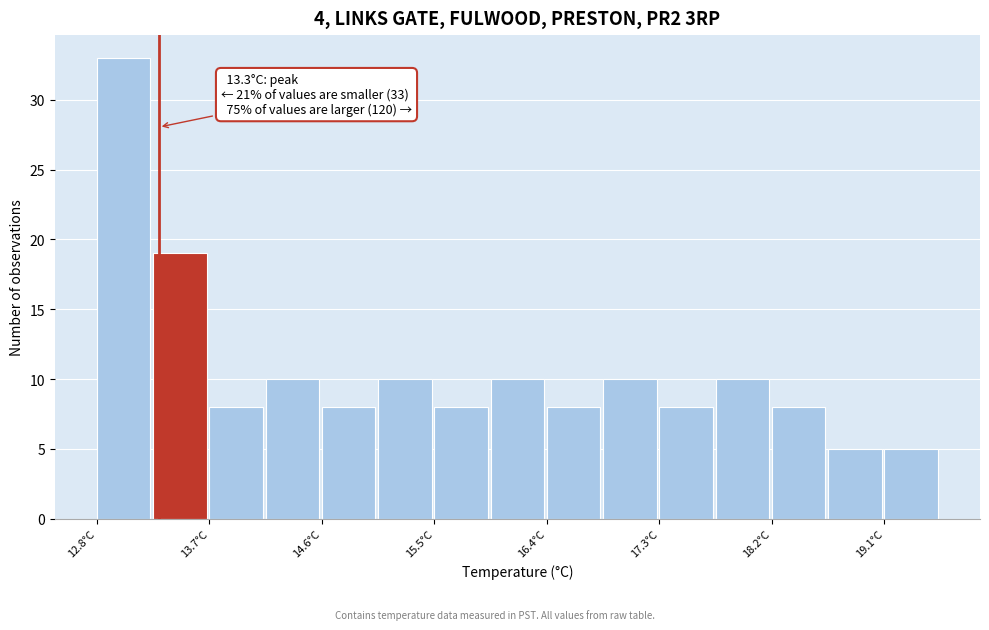

Which range on the x-axis has the tallest bar?

12.8 to 13.3